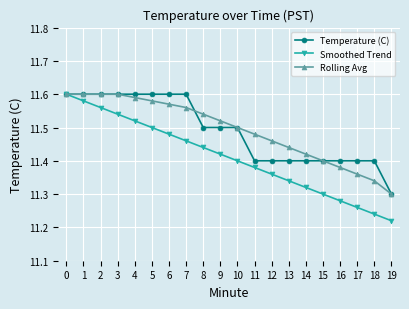

Rank the categories by Smoothed Trend value from lowest to highest.

19, 18, 17, 16, 15, 14, 13, 12, 11, 10, 9, 8, 7, 6, 5, 4, 3, 2, 1, 0